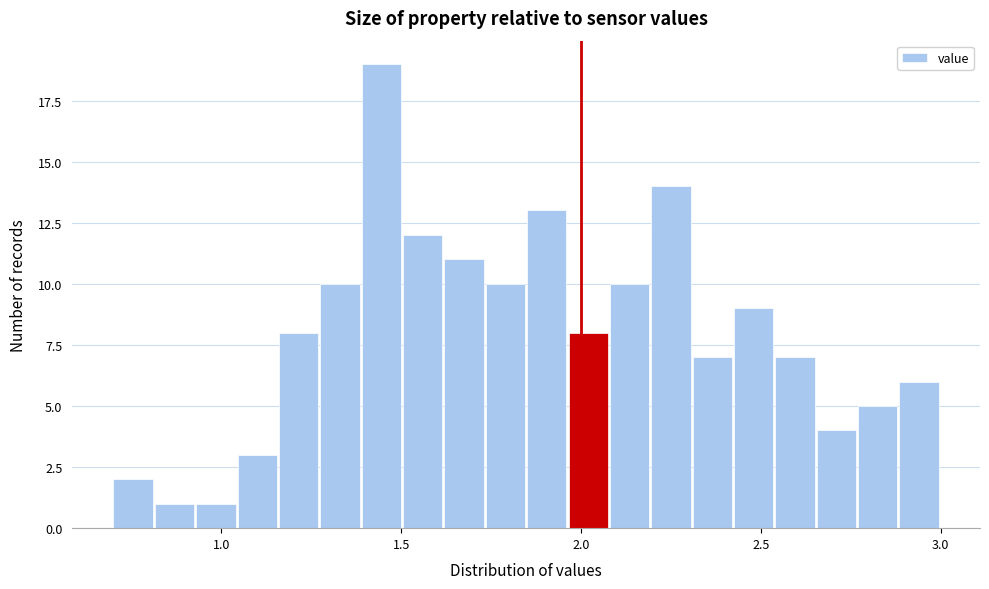

Read against the x-axis, roughly where is the centre of the tallest bar?

1.45